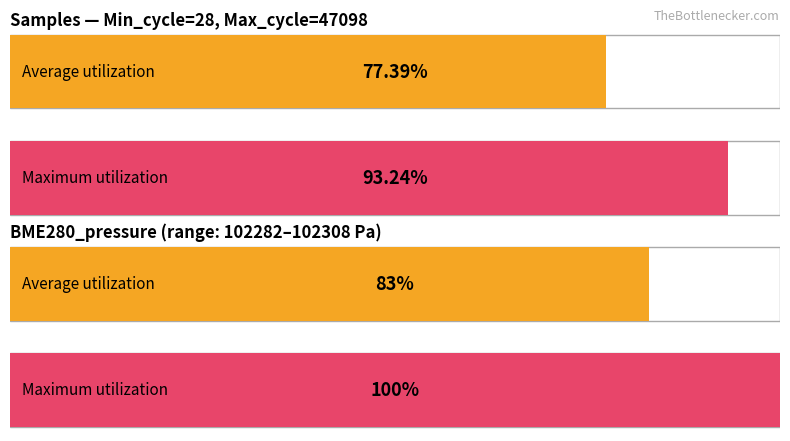

Which series has the largest total across all categories?

Maximum utilization